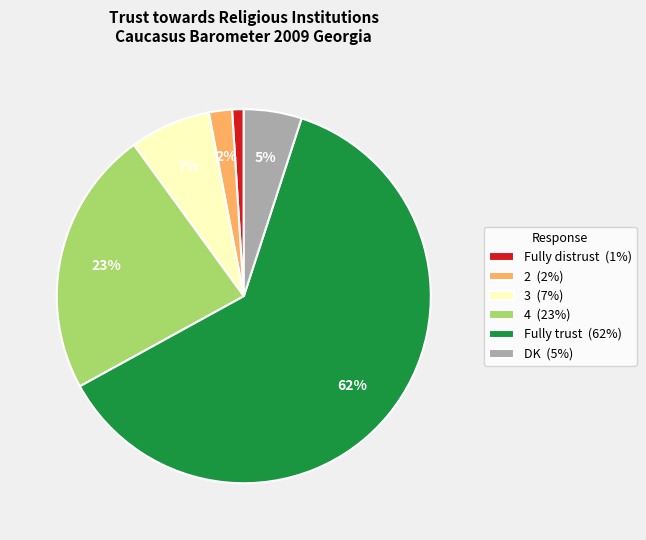

To the nearest percent, what portion does Fully distrust represent?

1%